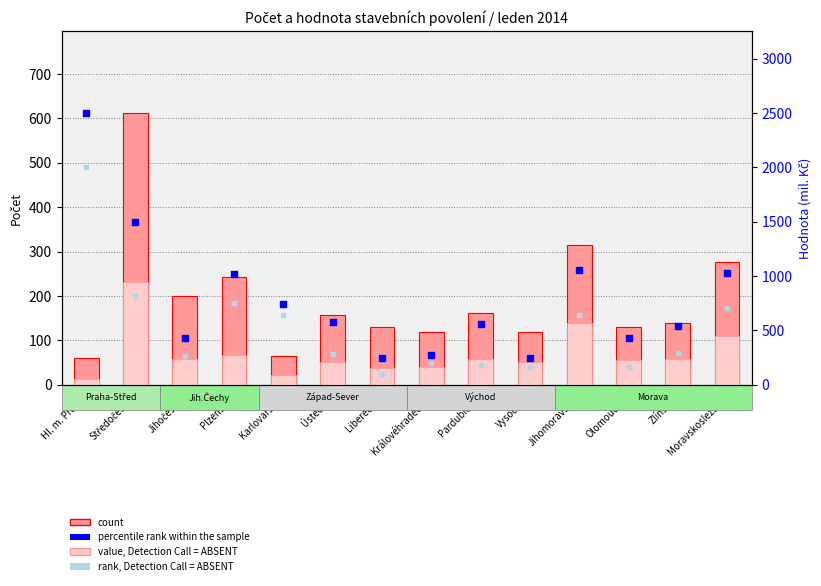

Is the value of rank, Detection Call = ABSENT at Plzeňský greater than the value of count at Zlínský?

Yes